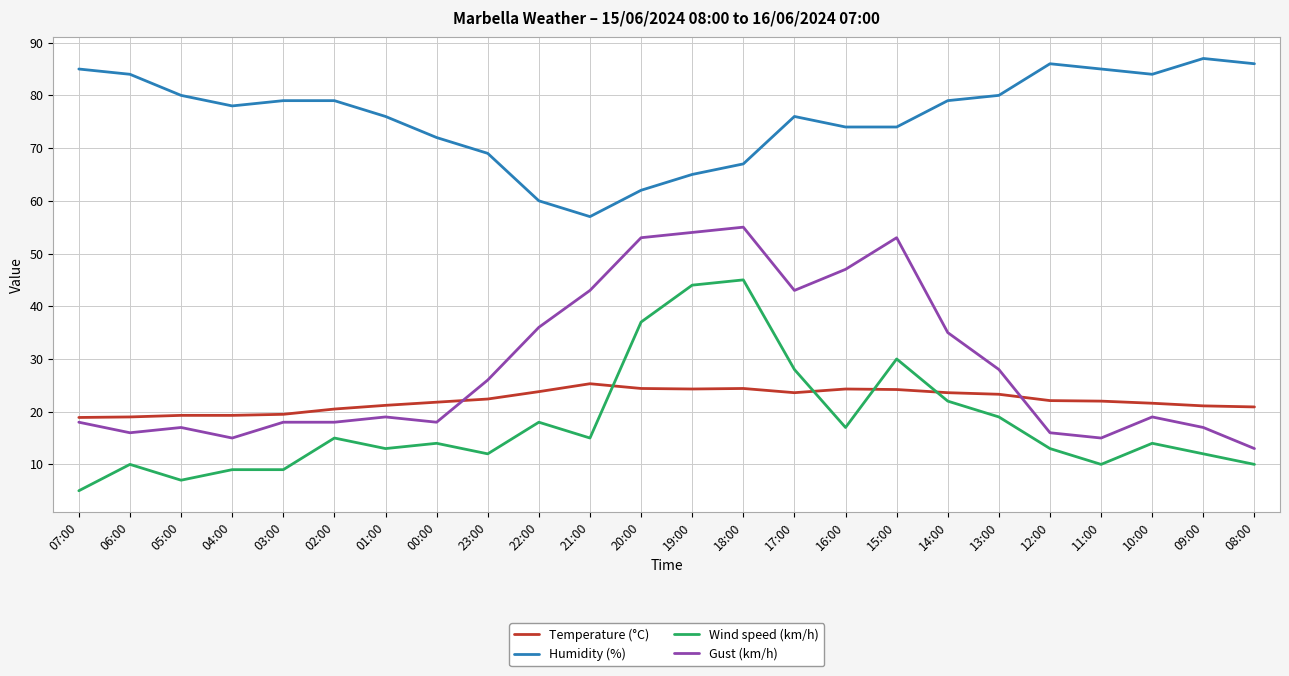

Is the value of Wind speed (km/h) at 06:00 greater than the value of Humidity (%) at 04:00?

No